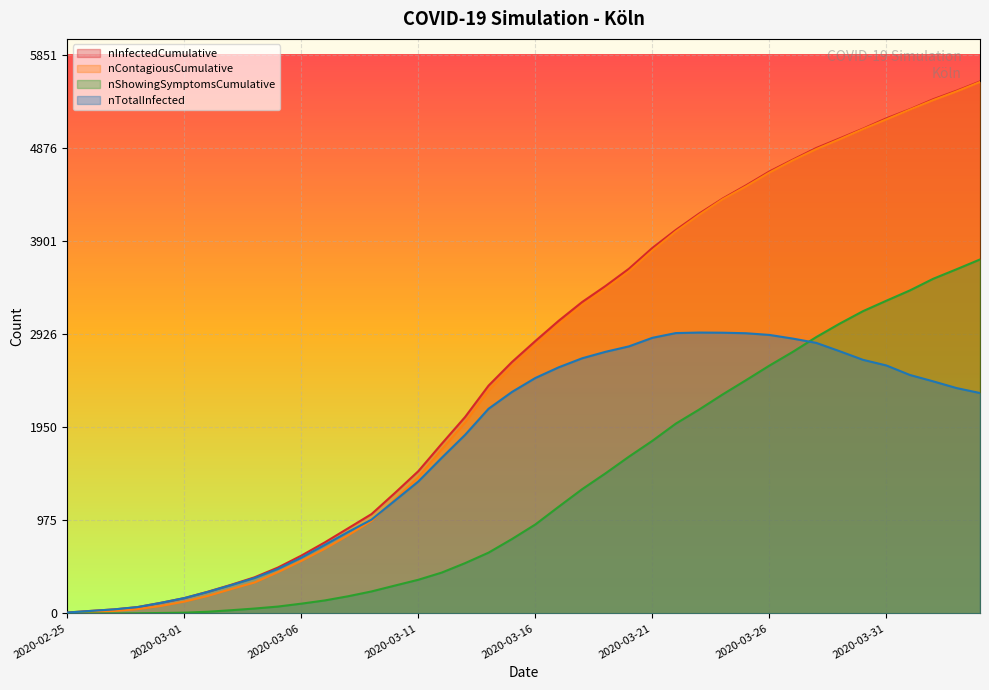

What is the sum of all nContagiousCumulative values?

103733.6